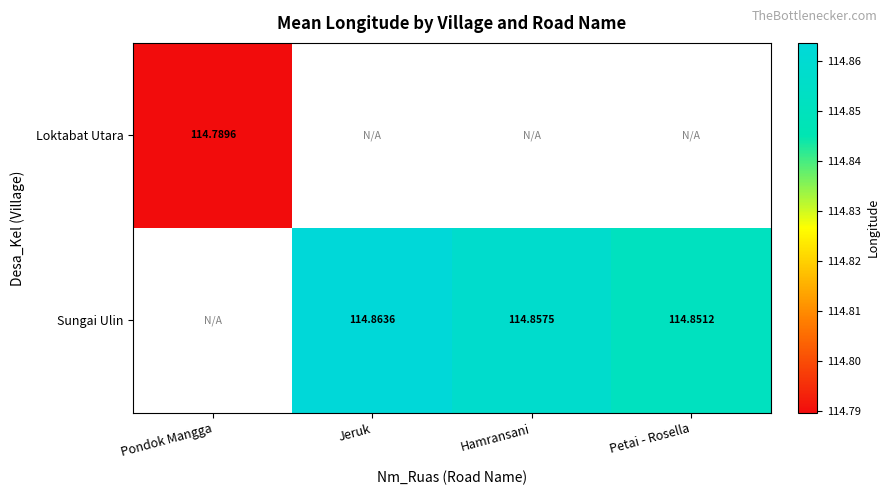

Is it true that Sungai Ulin equals 114.9 at Hamransani?

True